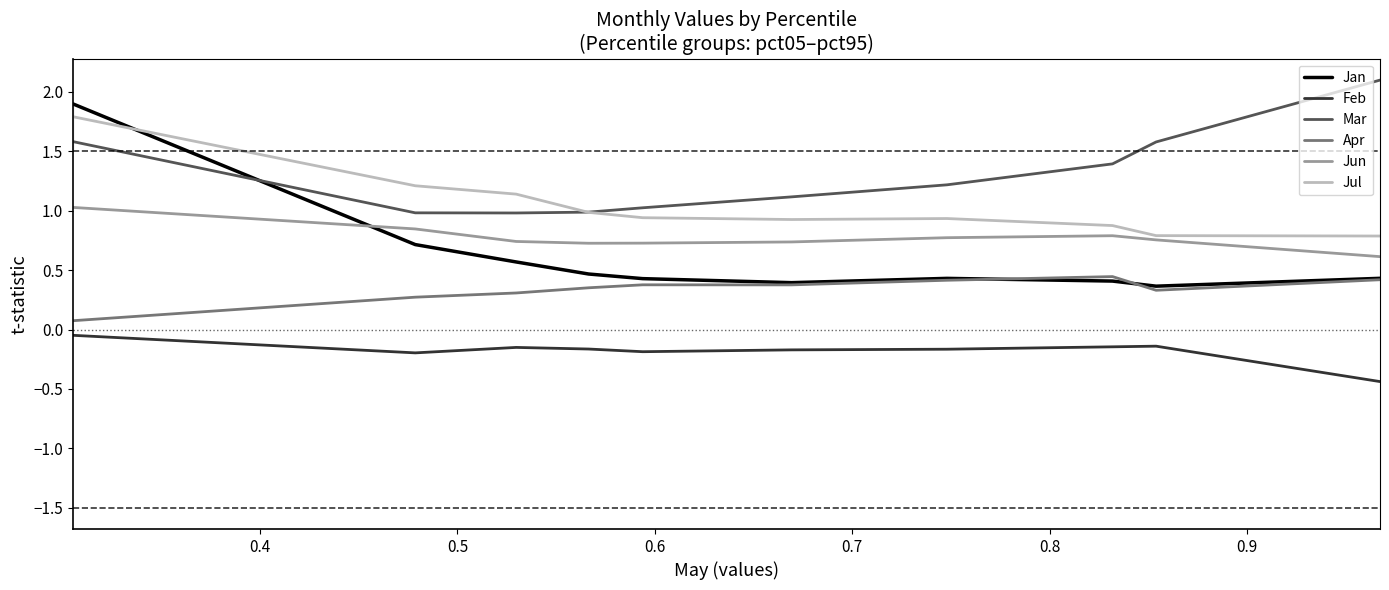

Which series has the widest spread of values?

Jan